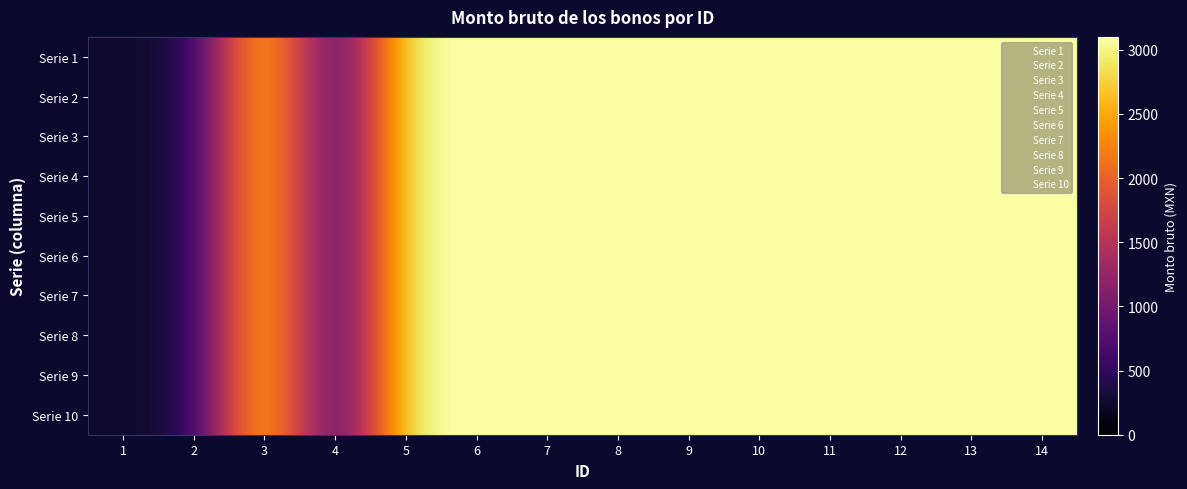

At which category does the chart reach its minimum across all series?

1